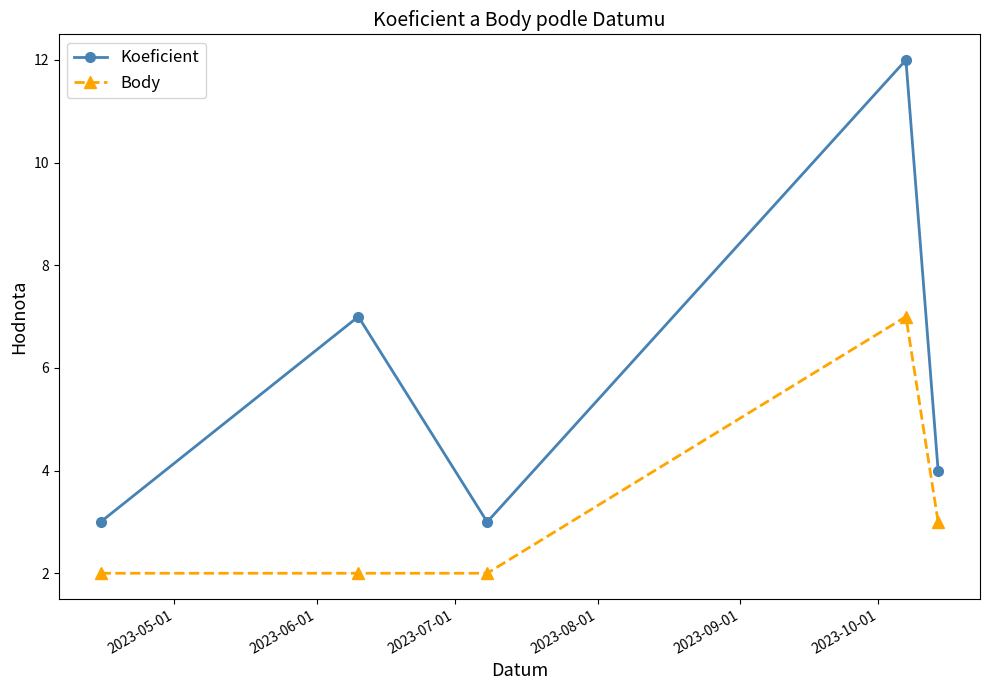

Which series has the largest total across all categories?

Koeficient